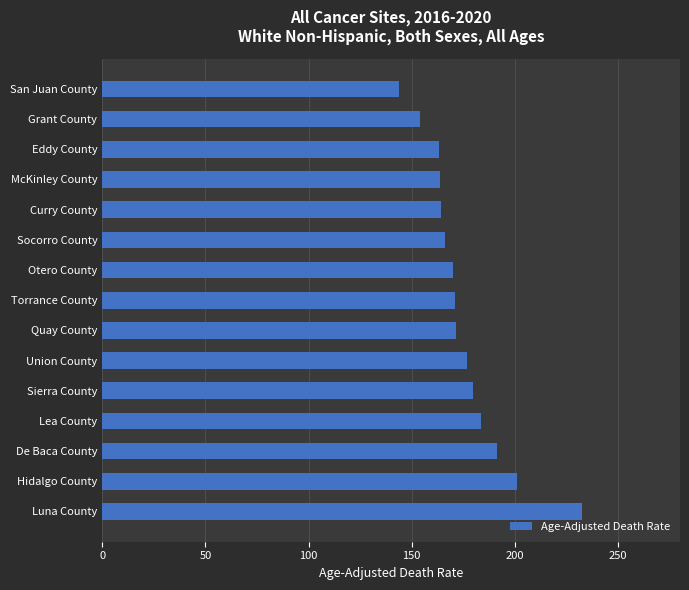

What is the approximate value at Hidalgo County?

201.0